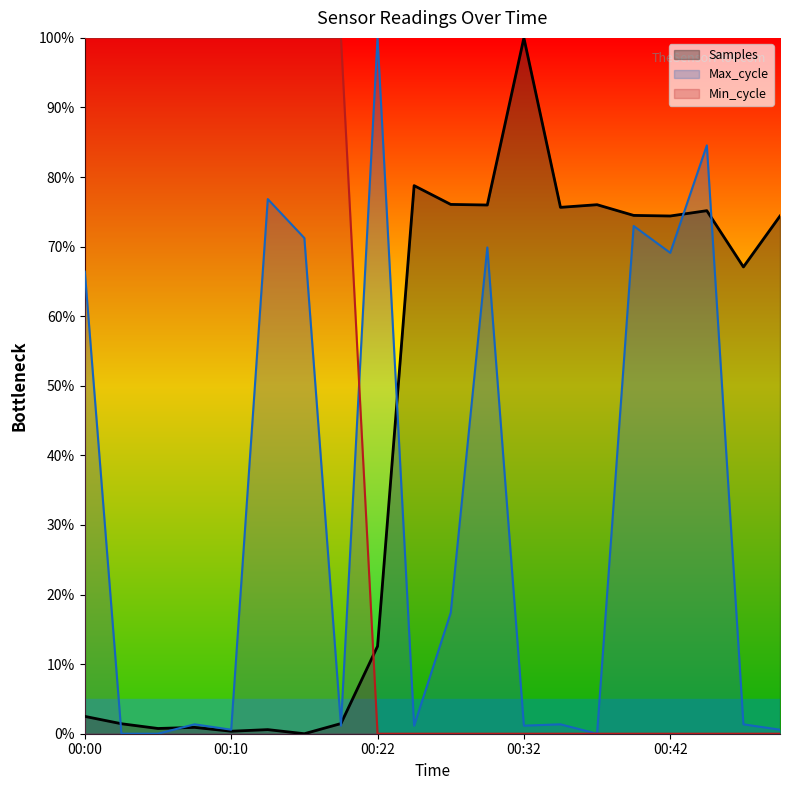

Which category has the lowest value across all series?

00:15